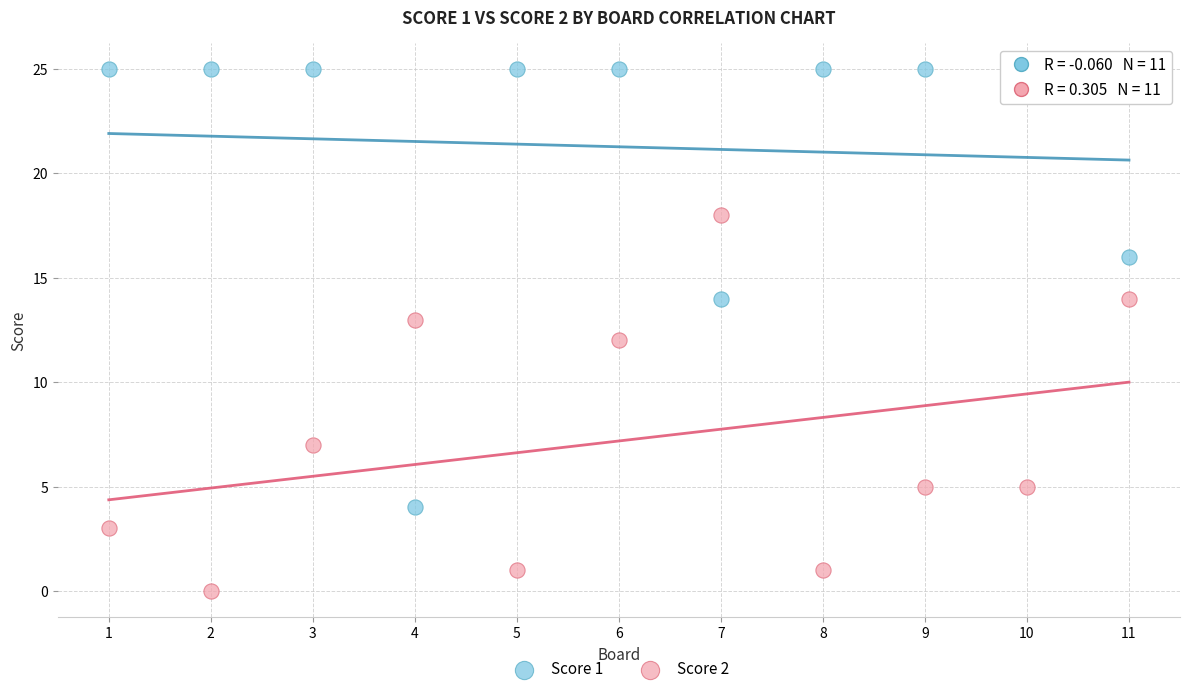

Which series has the widest spread of Y values?

Score 1